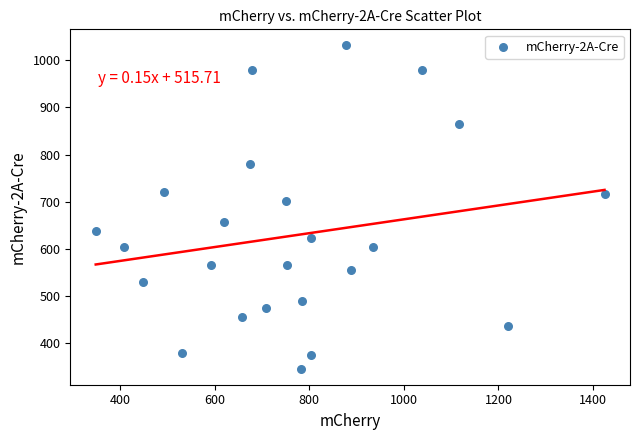

What Y value in the scatter plot is closest to 688?

702.3